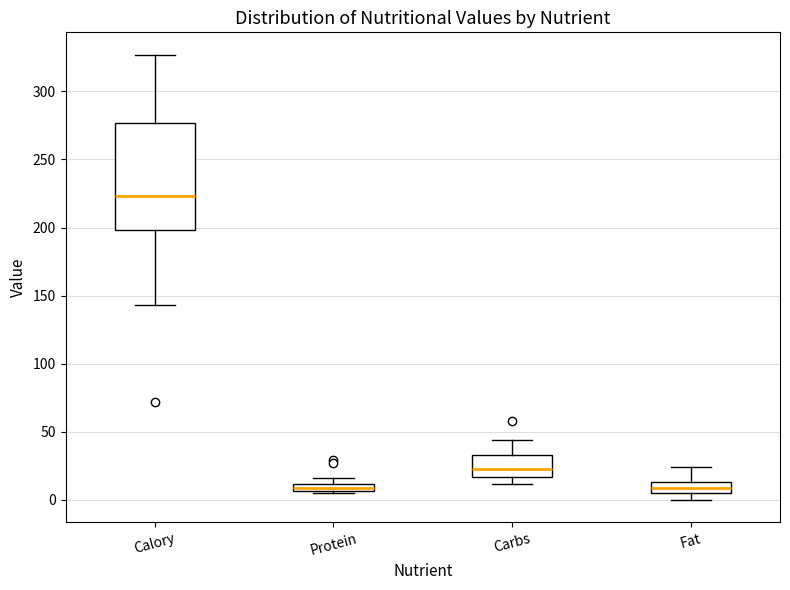

Comparing the boxes themselves (not the whiskers), which one is the tallest?

Calory